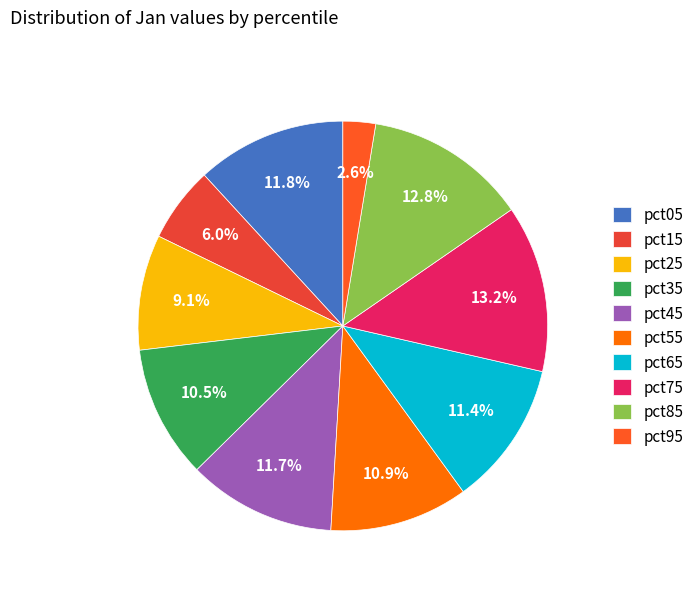

Rank the categories by value from highest to lowest.

pct75, pct85, pct05, pct45, pct65, pct55, pct35, pct25, pct15, pct95